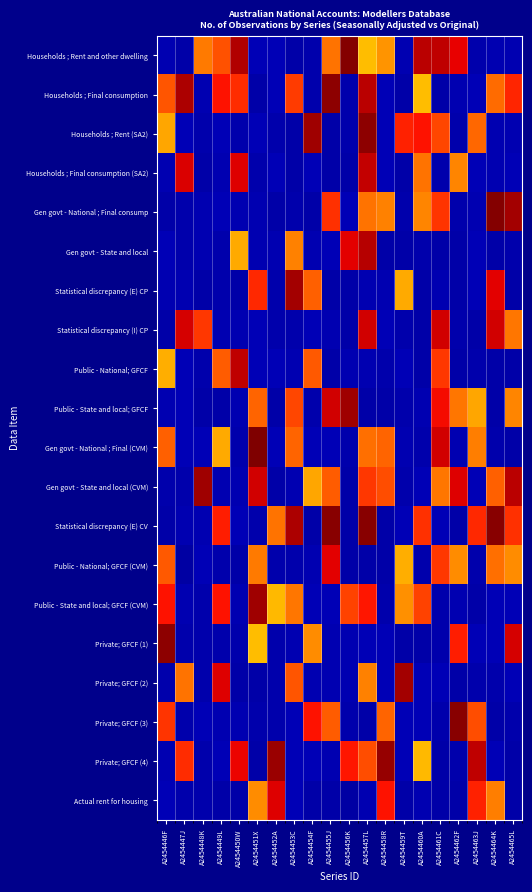

Rank the series by their maximum value, from lowest to highest.

Public - National; GFCF (CVM), Actual rent for housing, Statistical discrepancy (I) CP, Households ; Final consumption (SA2), Public - National; GFCF, Gen govt - State and local, Private; GFCF (2), Statistical discrepancy (E) CP, Public - State and local; GFCF (CVM), Gen govt - State and local (CVM), Public - State and local; GFCF, Private; GFCF (4), Private; GFCF (1), Households ; Rent (SA2), Households ; Final consumption, Statistical discrepancy (E) CV, Private; GFCF (3), Gen govt - National ; Final consump, Households ; Rent and other dwelling, Gen govt - National ; Final (CVM)